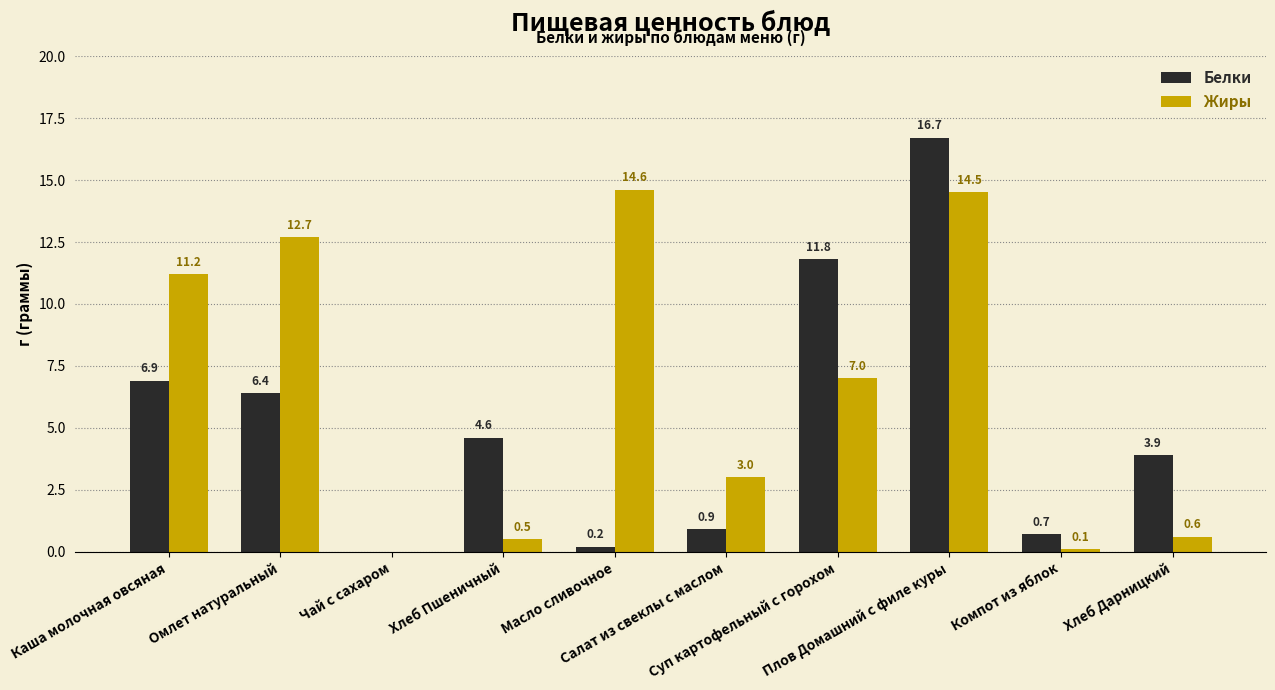

Between Чай с сахаром and Суп картофельный с горохом, which series saw the biggest shift?

Белки